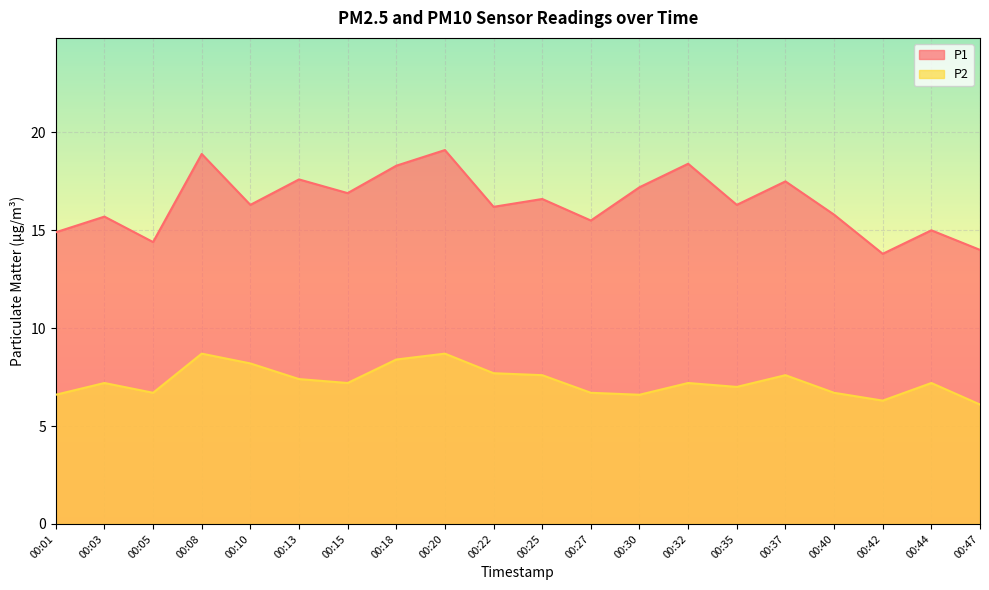

Reading left to right, list all the values displayed in this chart.

P1: 14.9	15.7	14.4	18.9	16.3	17.6	16.9	18.3	19.1	16.2	16.6	15.5	17.2	18.4	16.3	17.5	15.8	13.8	15.0	14.0
P2: 6.6	7.2	6.7	8.7	8.2	7.4	7.2	8.4	8.7	7.7	7.6	6.7	6.6	7.2	7.0	7.6	6.7	6.3	7.2	6.1